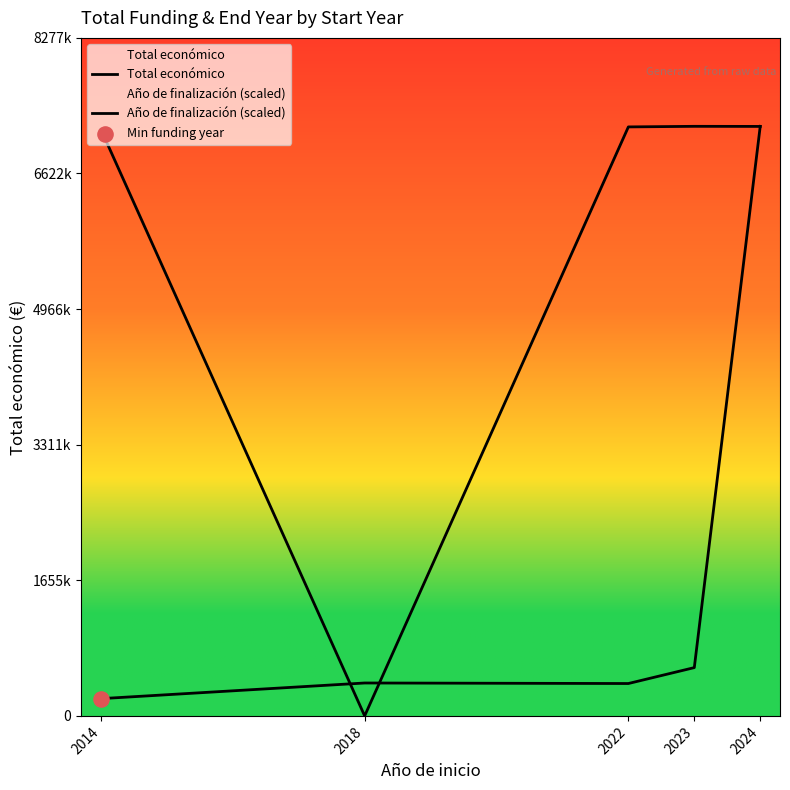

Is the value of Total económico at 2023 greater than the value of Año de finalización (scaled) at 2024?

No